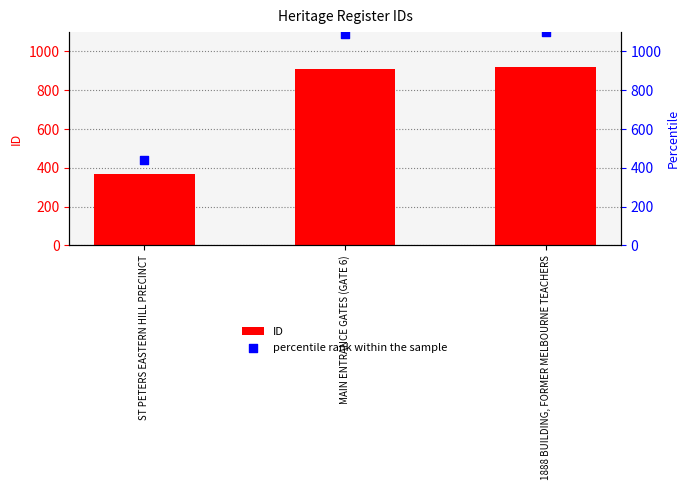

Which series contains the highest Y value?

percentile rank within the sample